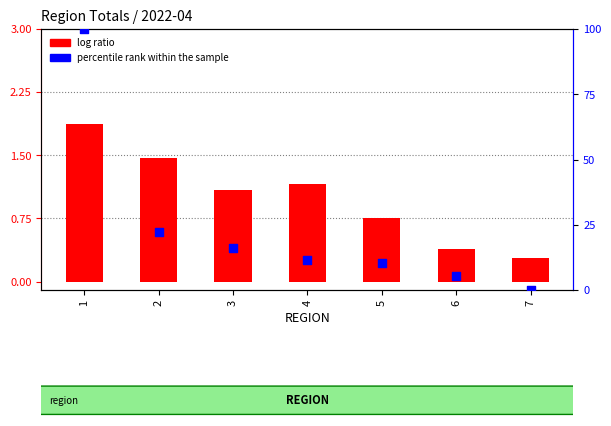

At how many categories does at least one series exceed 7?

5